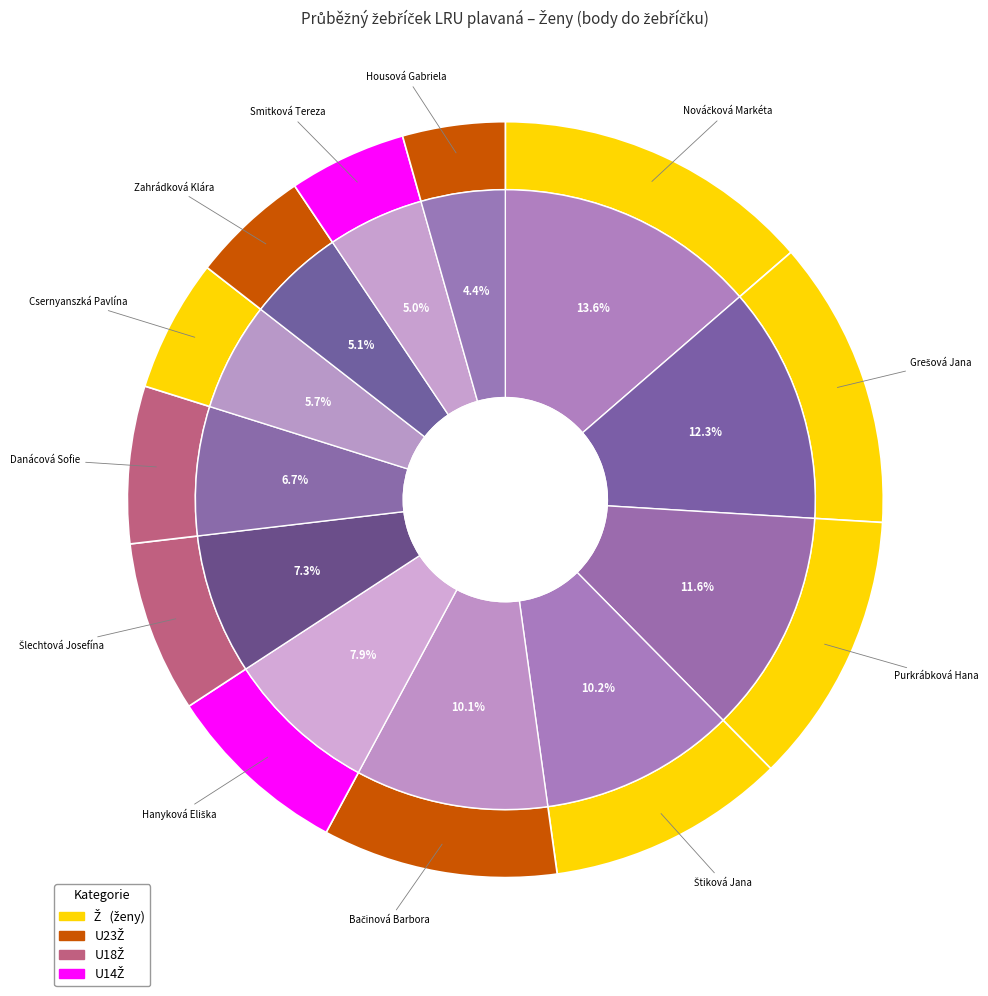

How many slices are in this pie chart?

12